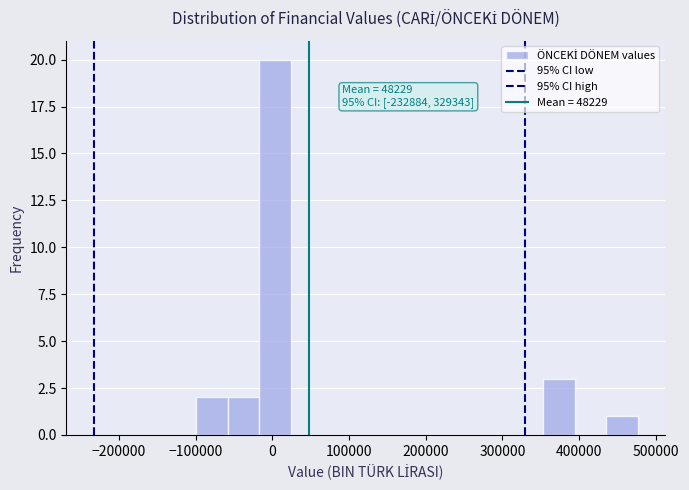

Which range on the x-axis has the tallest bar?

-20000 to 20000